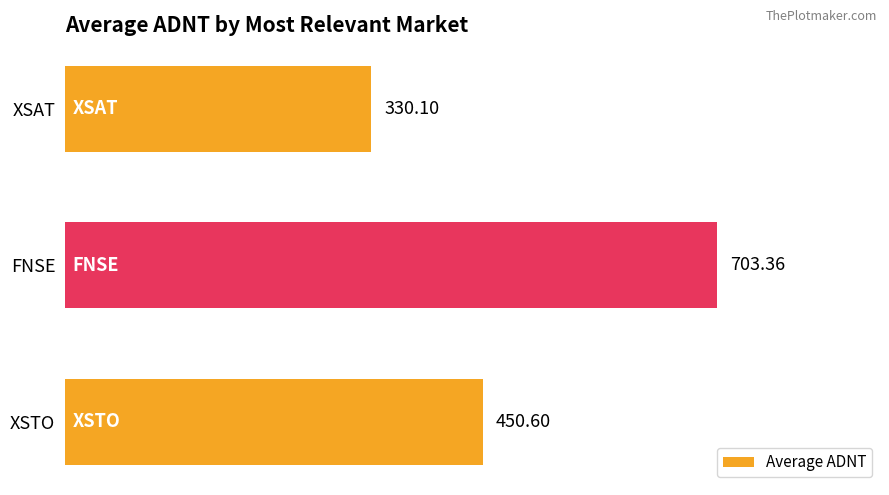

What is the smallest value displayed?

330.1